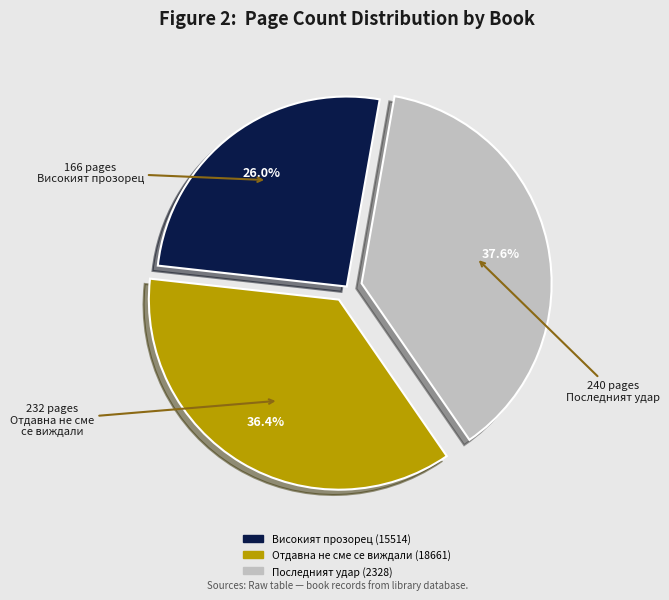

Rank the categories by value from highest to lowest.

Последният удар (2328), Отдавна не сме се виждали (18661), Високият прозорец (15514)